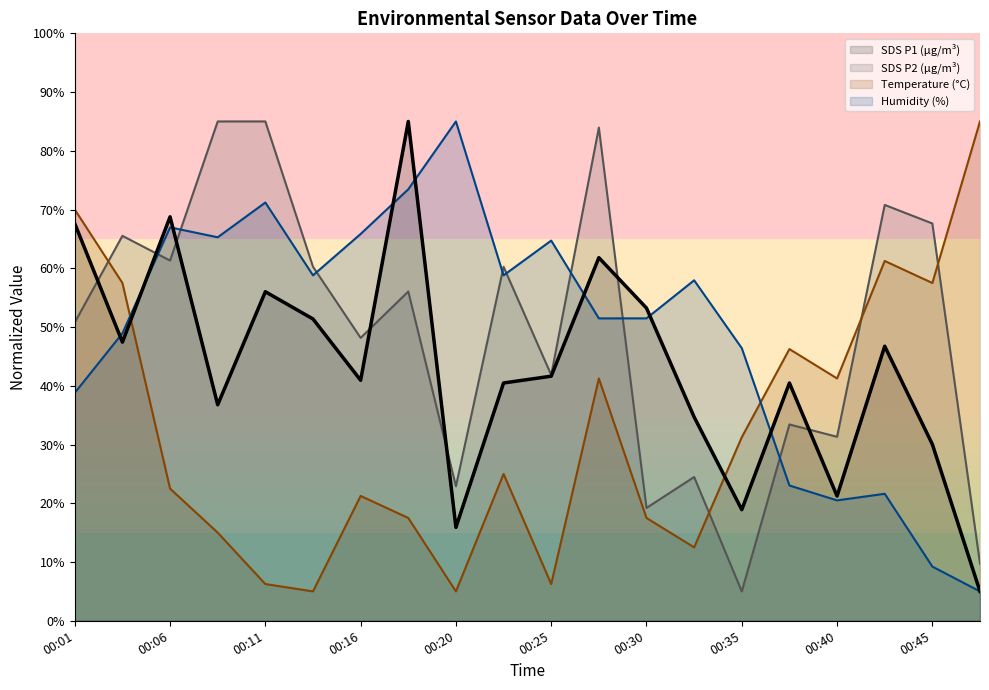

Rank the series at 00:28 from highest to lowest value.

SDS_P2, SDS_P1, BME280_humidity, BME280_temperature